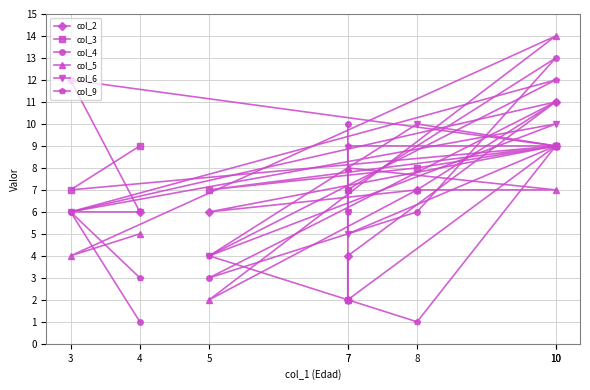

Reading right to left, list all the values displayed in this chart.

col_2: 7=2	7=4	10=11	8=7	5=6	10=9	3=12	4=6
col_3: 7=7	7=2	10=9	8=8	5=7	10=9	3=7	4=9
col_4: 7=10	7=7	10=13	8=6	5=3	10=11	3=6	4=1
col_5: 7=8	7=8	10=7	8=7	5=2	10=14	3=4	4=5
col_6: 7=6	7=5	10=9	8=10	5=4	10=10	3=6	4=6
col_9: 7=6	7=9	10=9	8=1	5=4	10=12	3=6	4=3